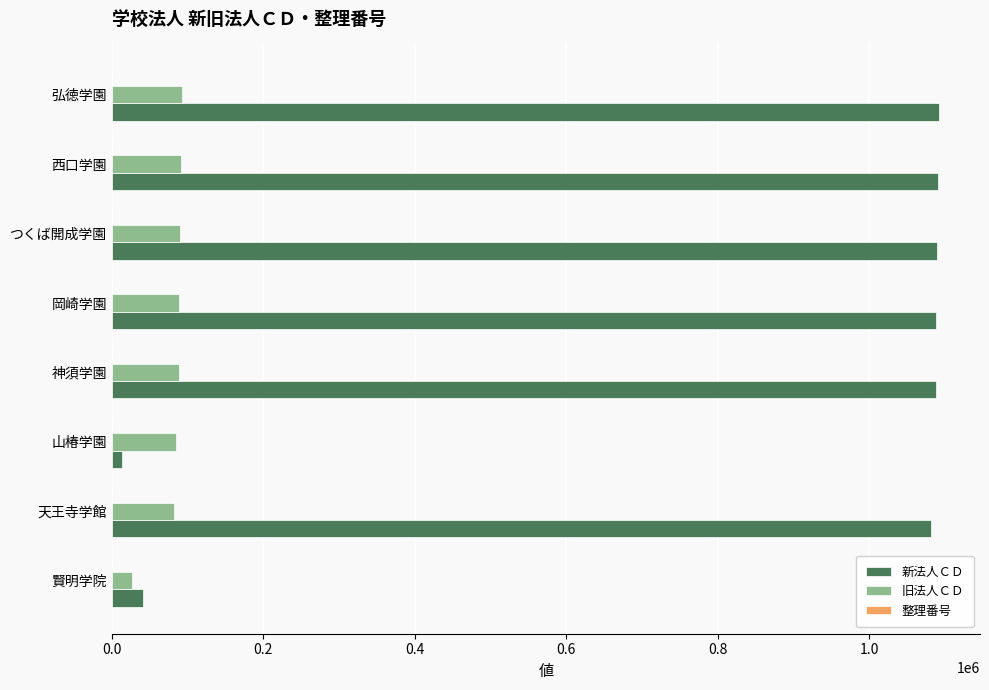

What is the maximum value shown in the chart?

1092031